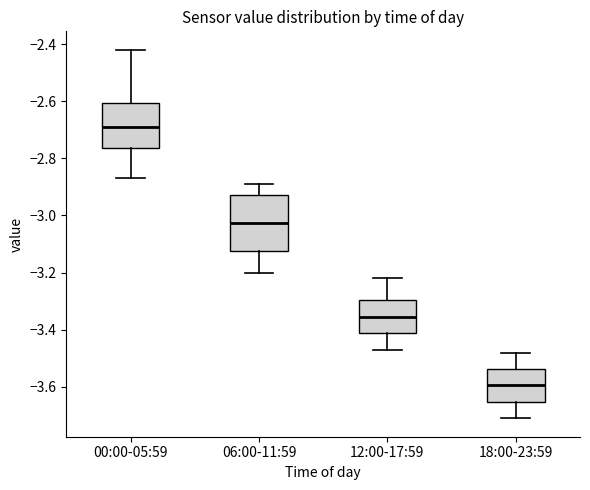

Where does the upper whisker of the box for 06:00-11:59 end on the y-axis? The values are not printed on the chart, so give them approximately, as read against the axis.

-2.88